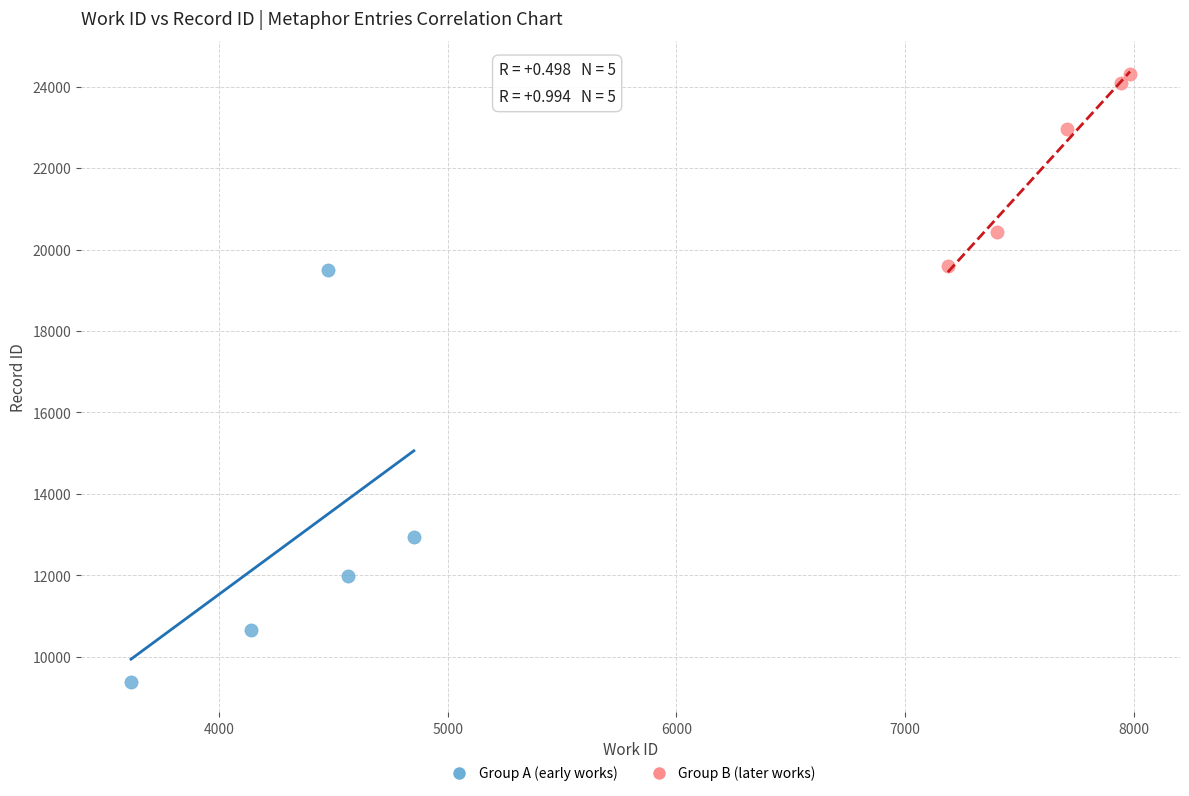

What are all the series names shown in the legend?

Group A (early works), Group B (later works)